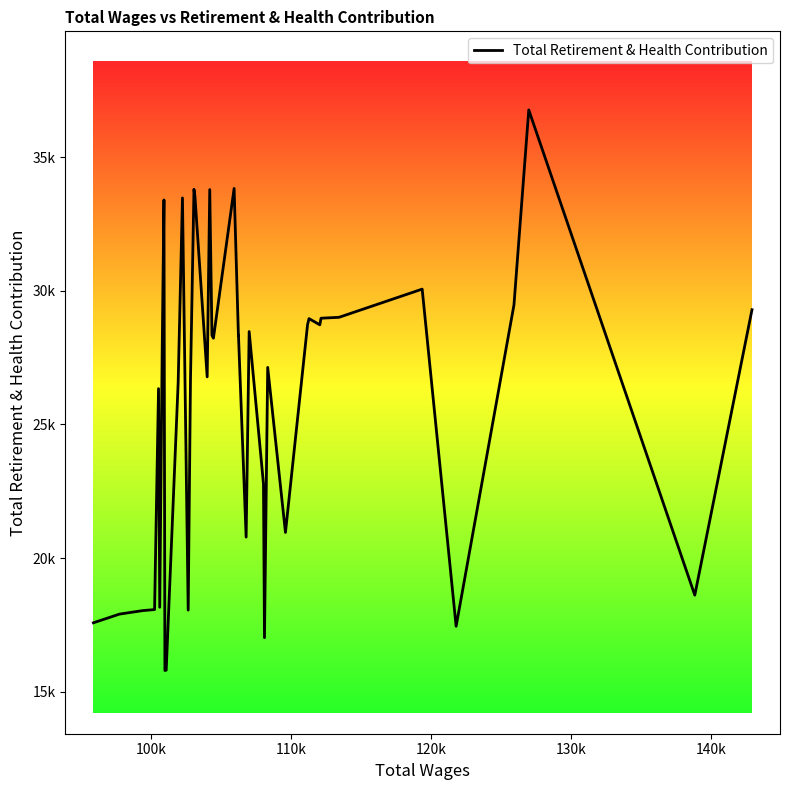

Does the chart display data point markers on the line(s)?

No